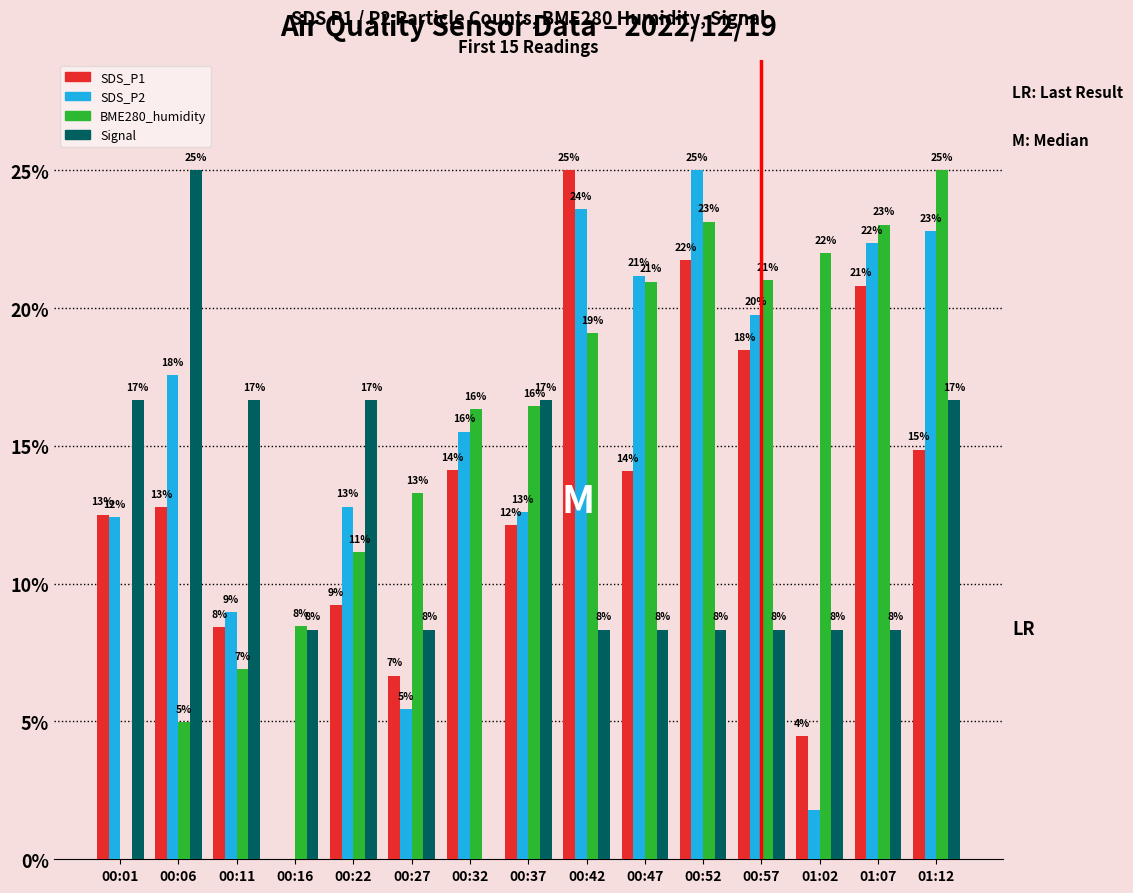

What are all the series names shown in the legend?

SDS_P1, SDS_P2, BME280_humidity, Signal